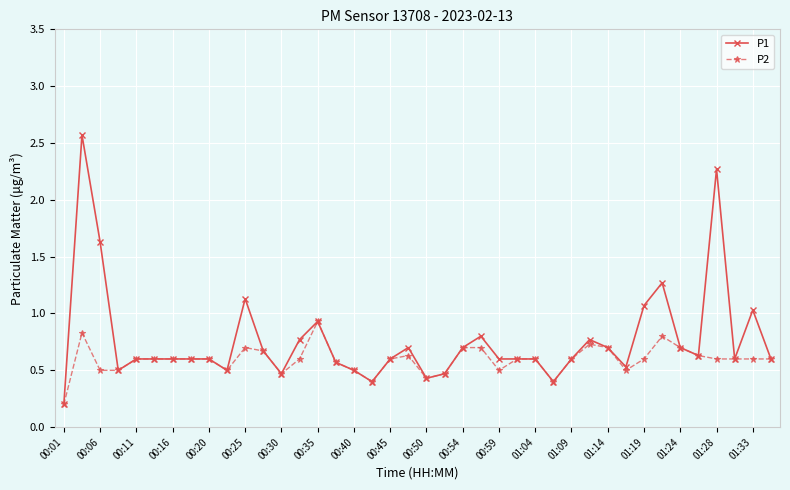

Which series has the widest spread of values?

P1